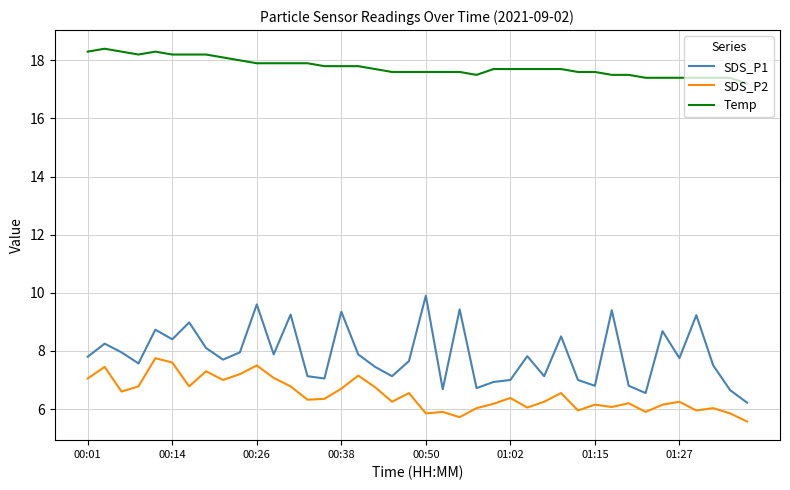

How many lines are shown in the chart?

3